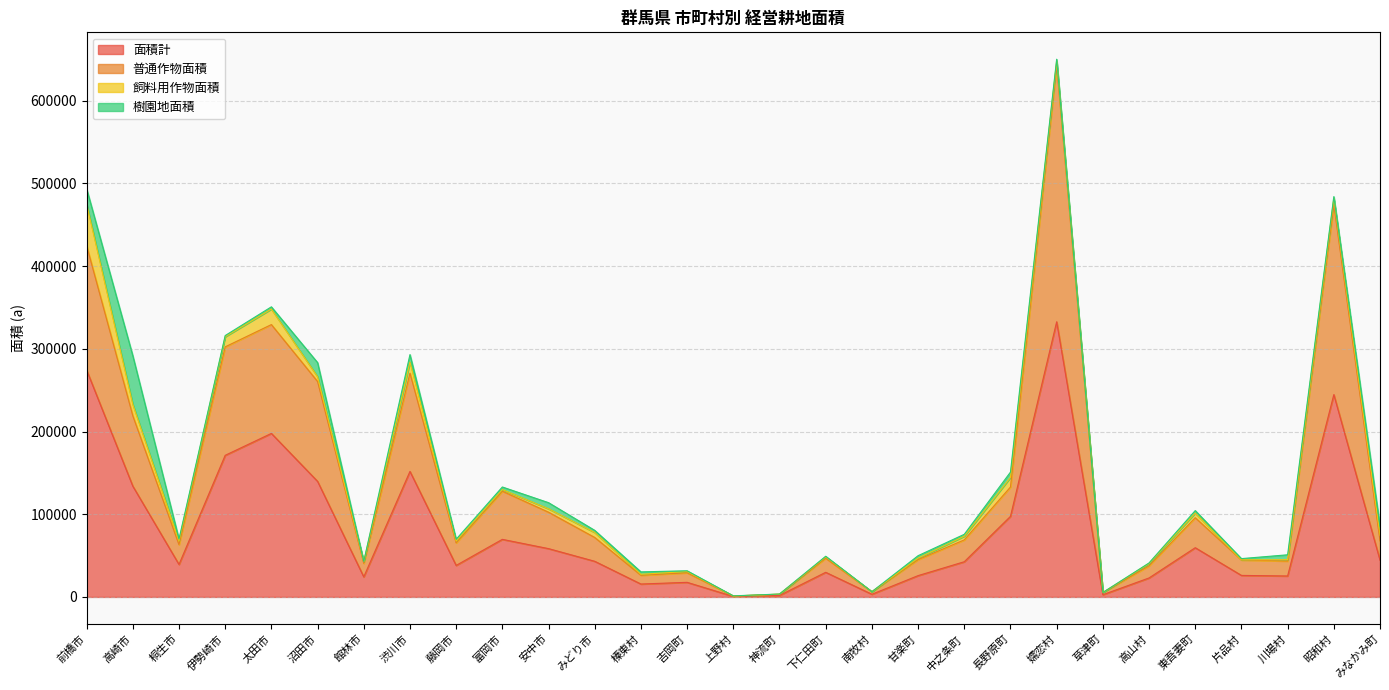

At which category is the sum across all series the highest?

嬬恋村